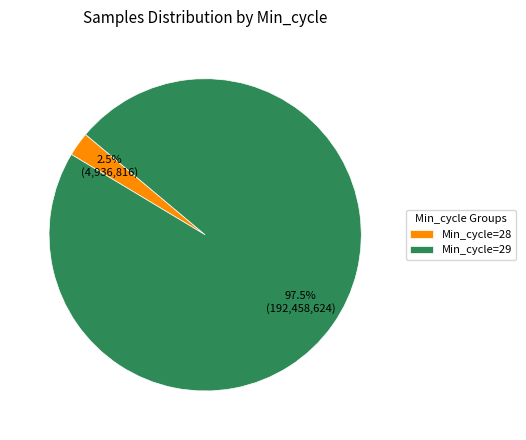

Which has a higher value, Min_cycle=28 or Min_cycle=29?

Min_cycle=29